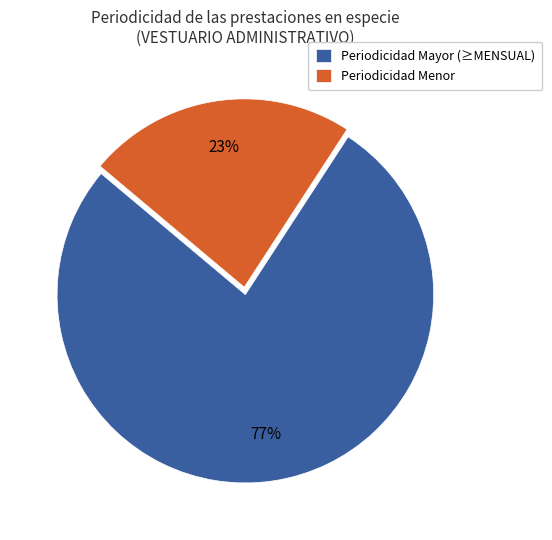

How many segments does this pie chart have?

2